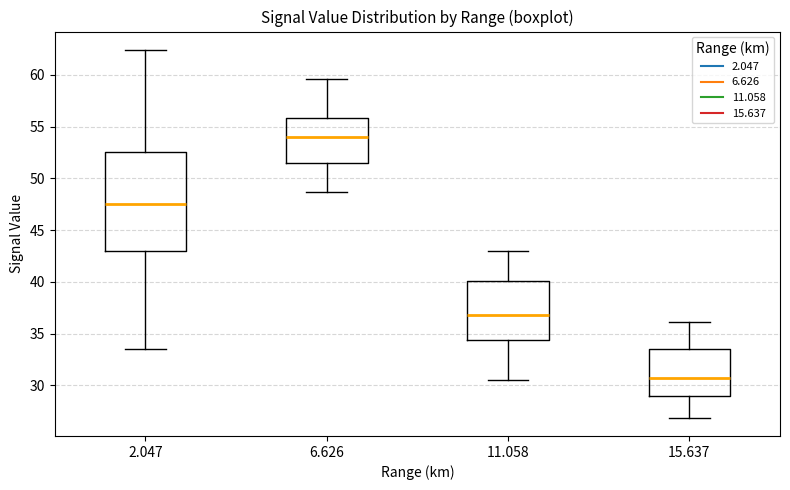

Where does the median line of the box at x = 6.626 sit on the y-axis? The values are not printed on the chart, so give them approximately, as read against the axis.

54.0